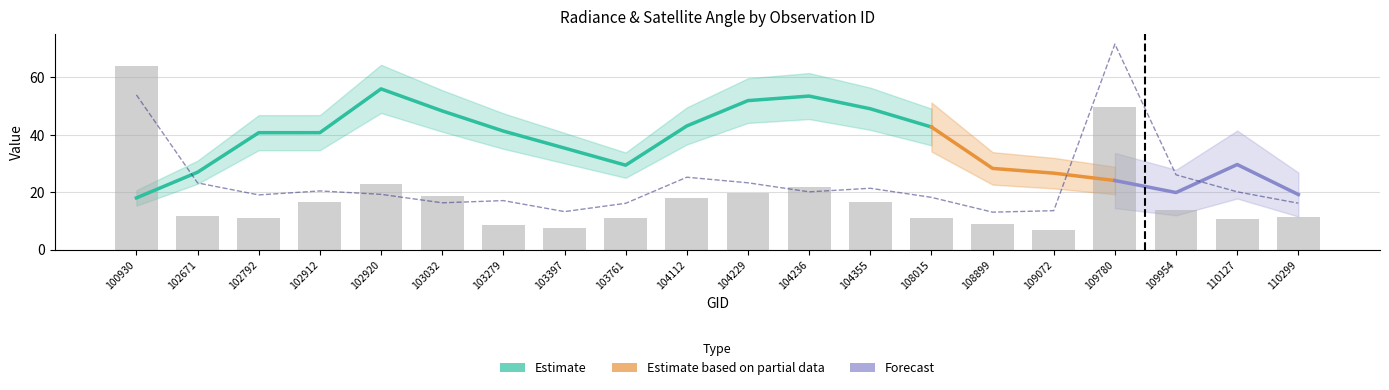

What value does the rade9_mult_nadir_norm series have at 103397?

13.2